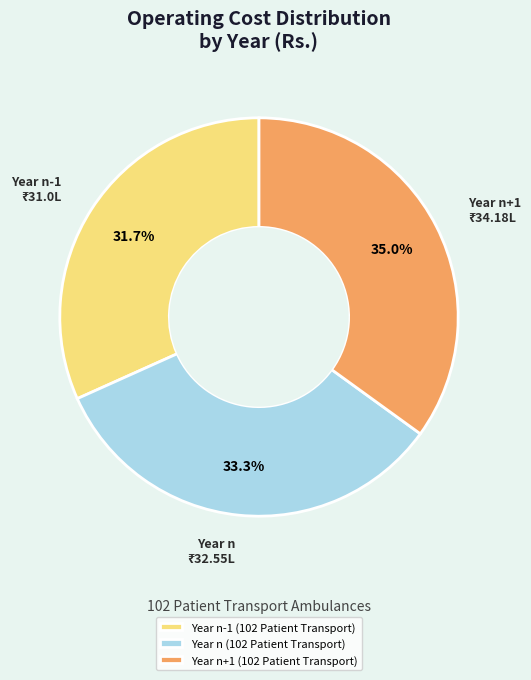

How many segments does this pie chart have?

3